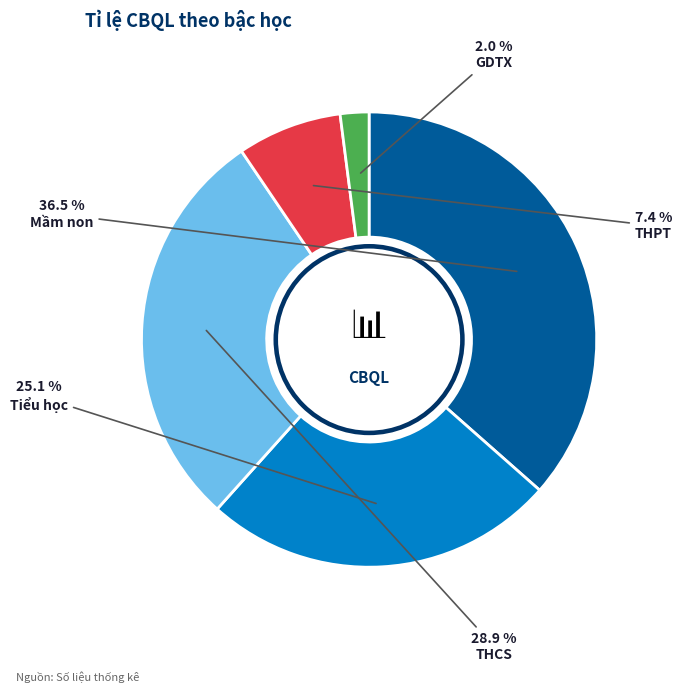

Which slice is the largest?

Mầm non